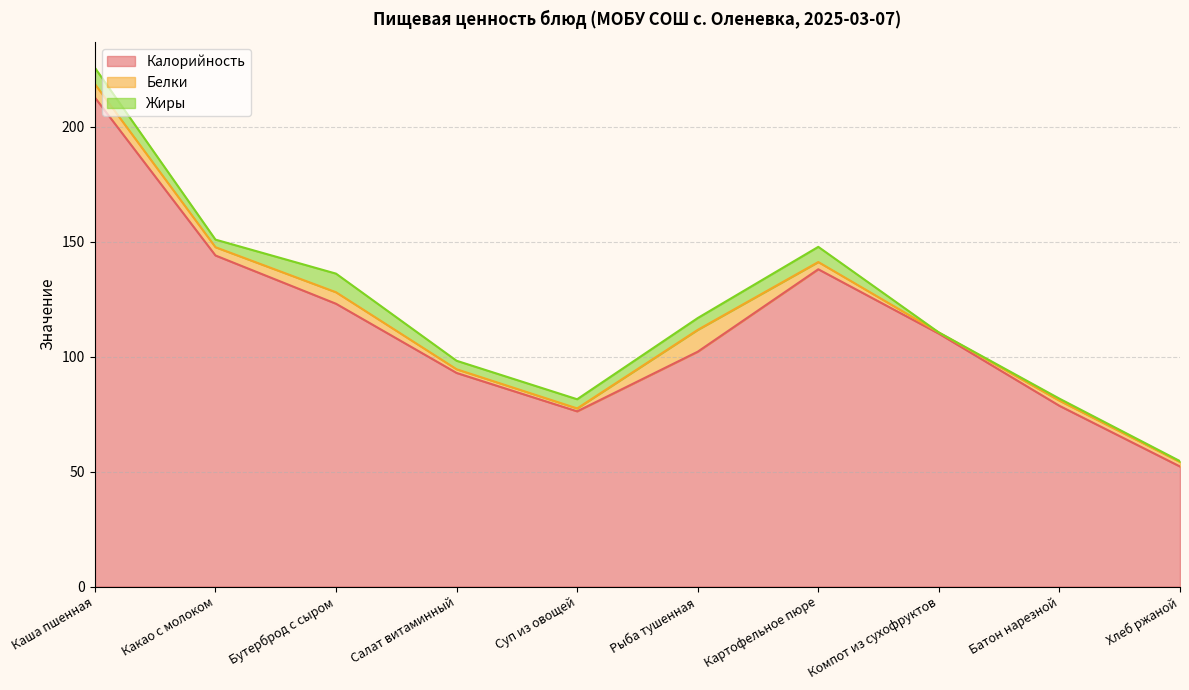

Which category has the highest value in the Калорийность series?

Каша пшенная